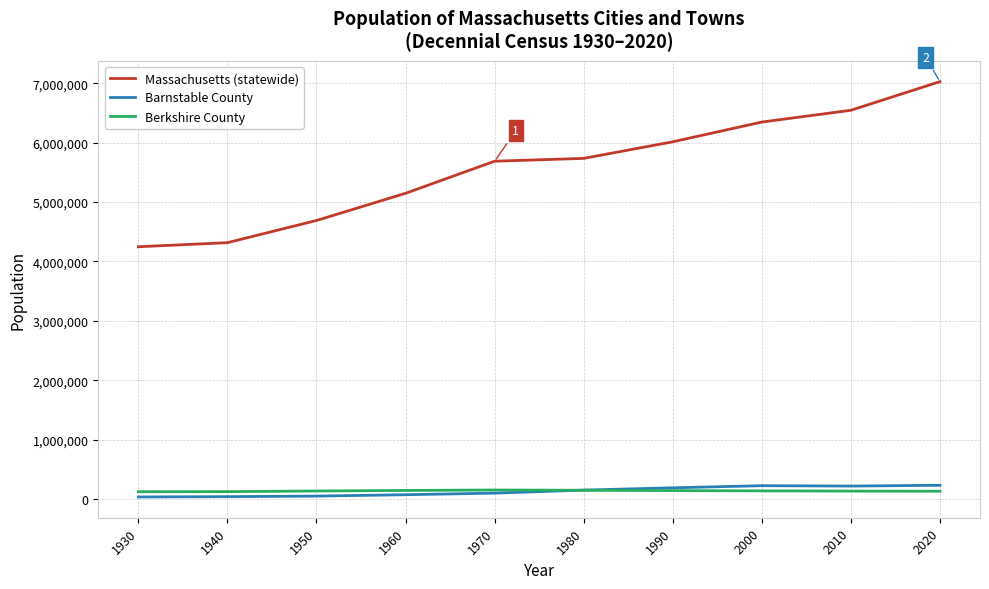

True or false: Massachusetts (statewide) and Berkshire County cross at least once.

False